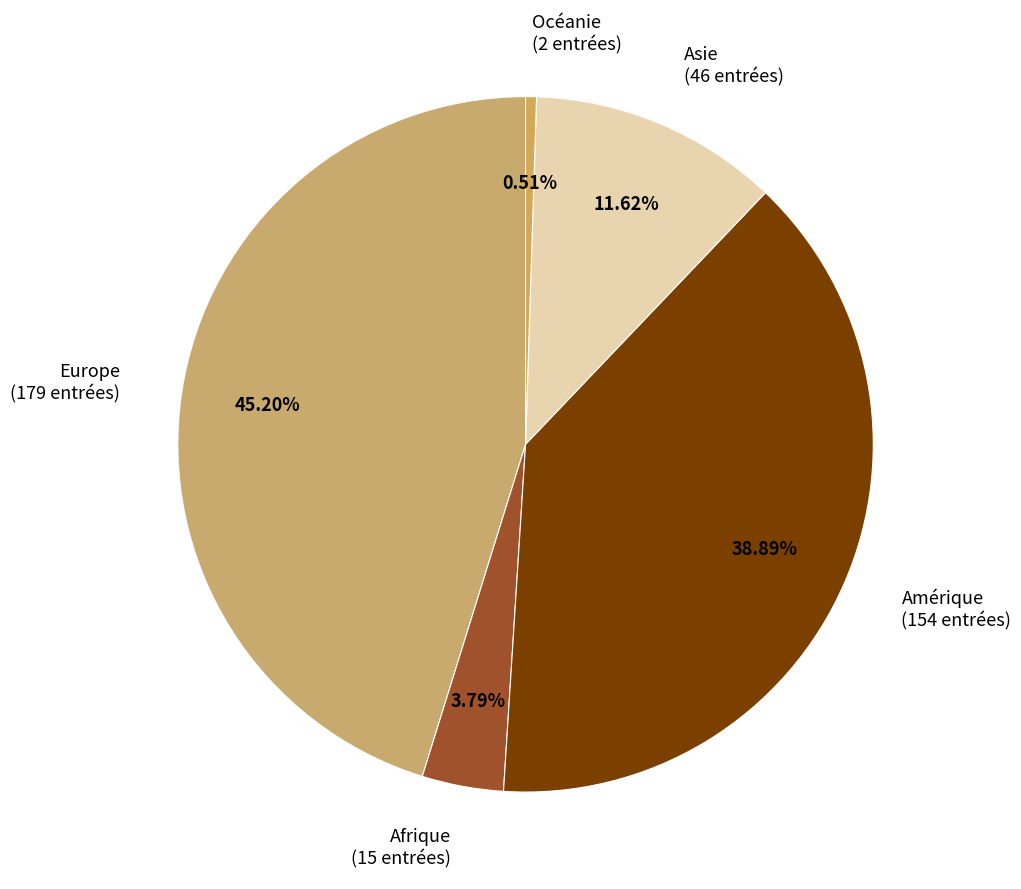

True or false: Europe accounts for 45% of the total.

True